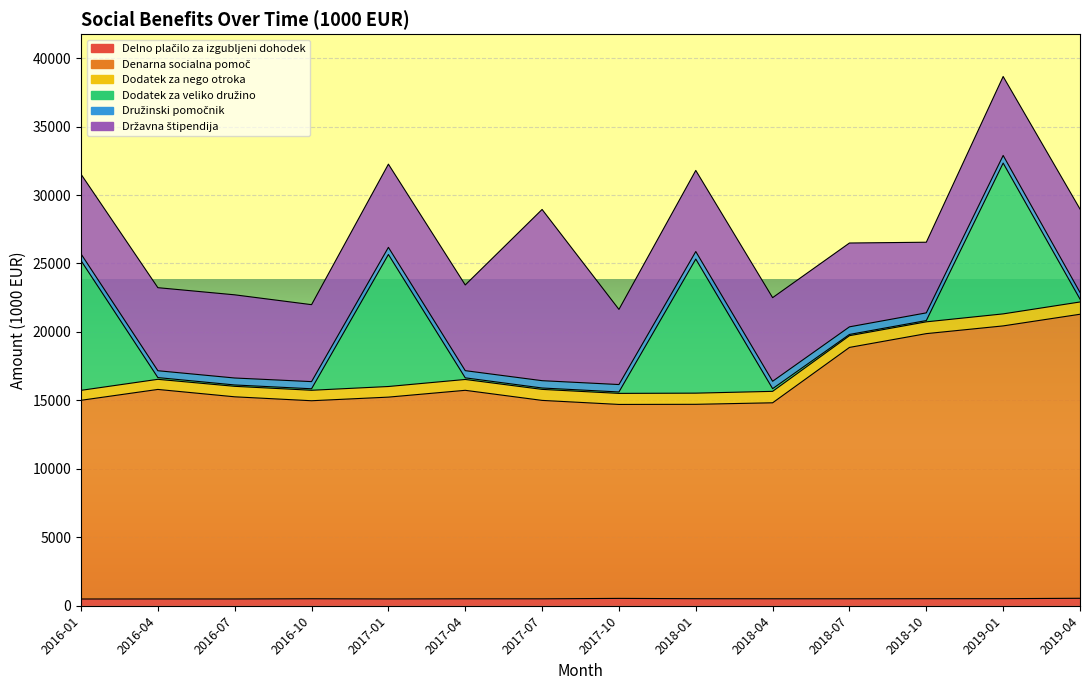

What is the total value across all series at 2018-10?

26552.3